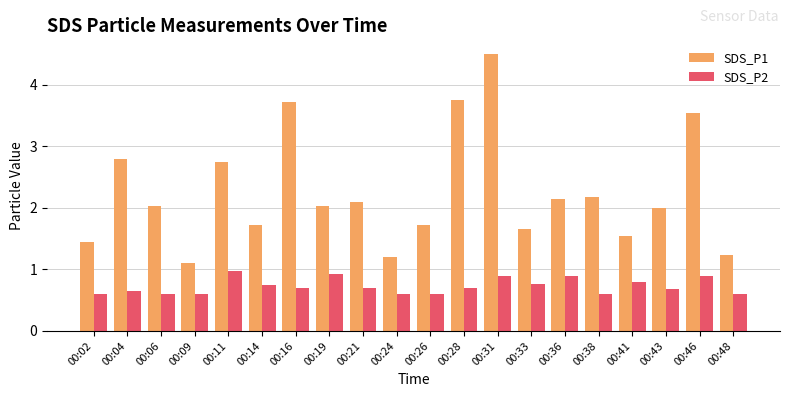

What is the maximum value shown in the chart?

4.5